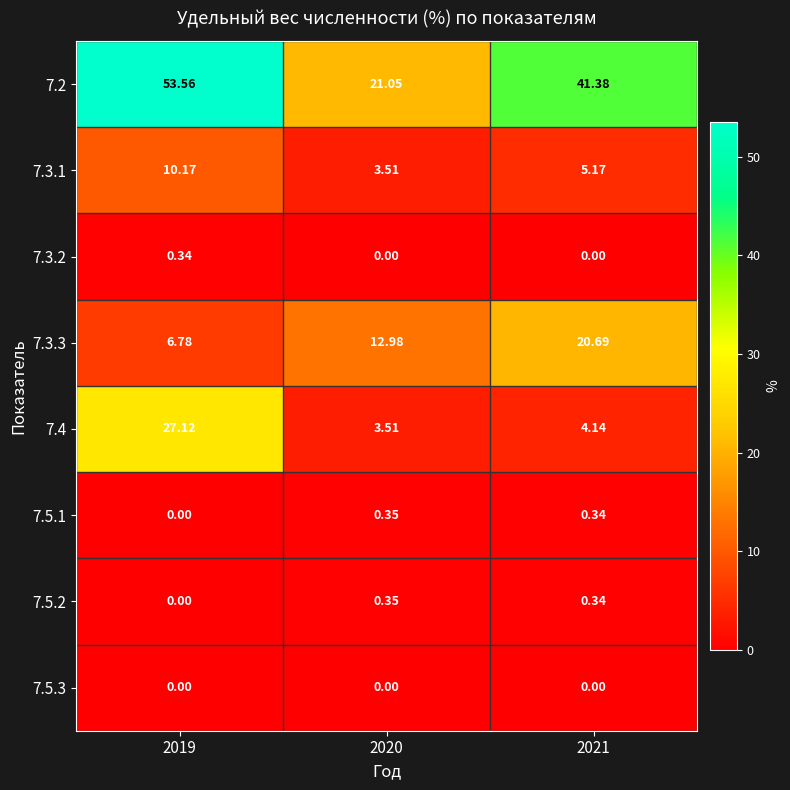

Is the value of 7.5.2 at 2019 greater than the value of 7.2 at 2020?

No